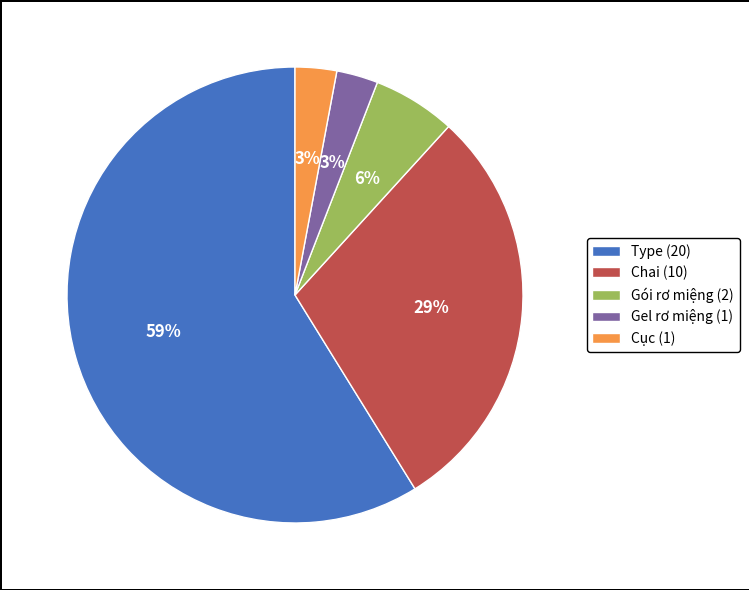

Does Gói rơ miệng (2) represent more than half of the total?

No